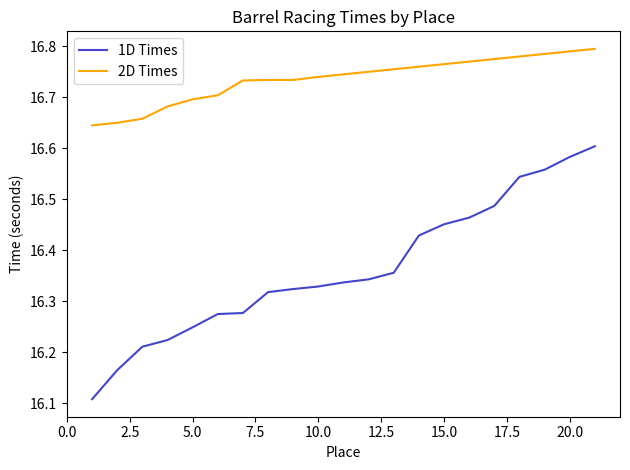

True or false: 2D Times and 1D Times intersect in this chart.

False